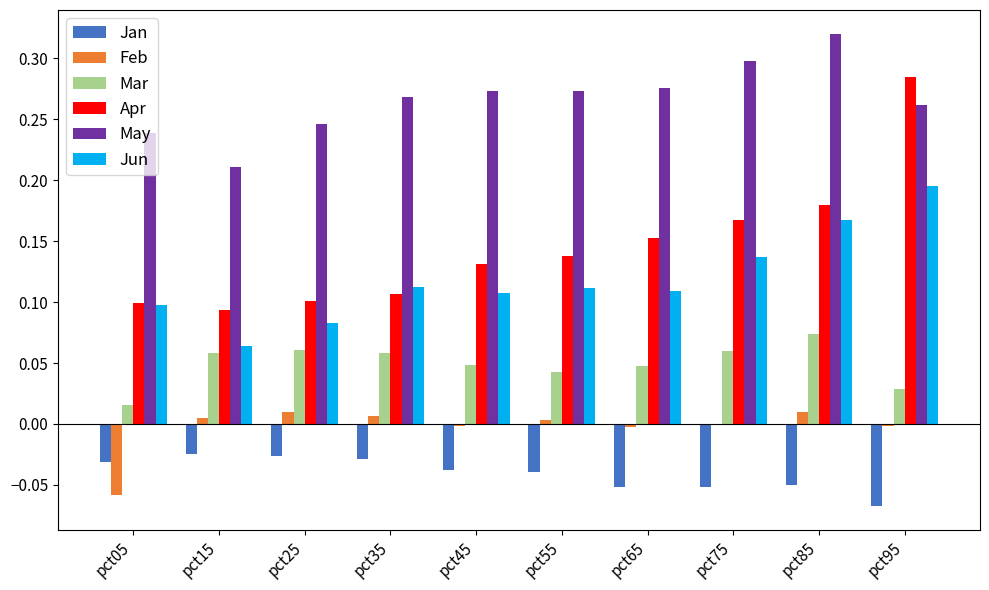

How many series are shown in this chart?

6